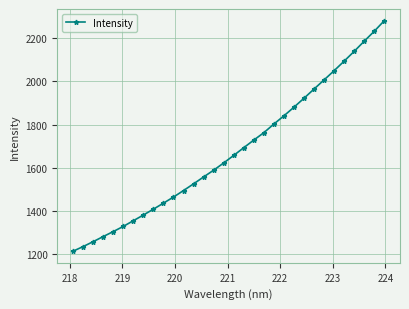

What is the value of the 2nd point from the left?

1234.5